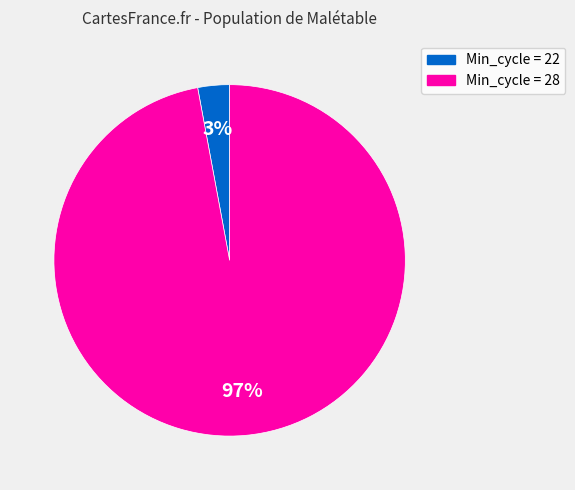

To the nearest percent, what portion does Min_cycle = 28 represent?

97%